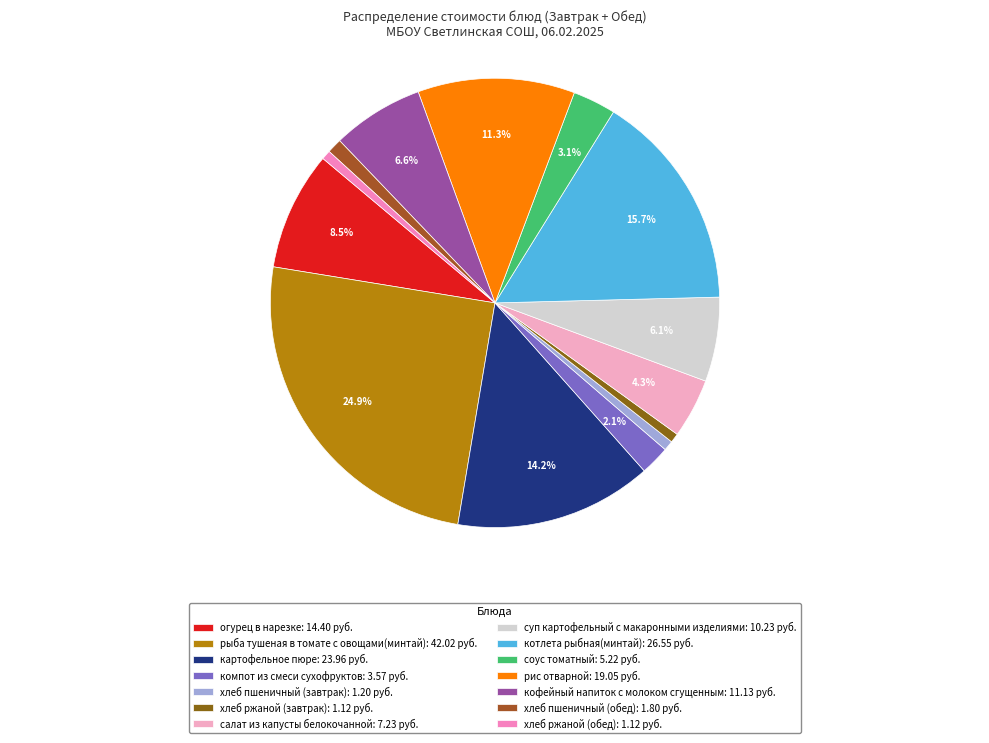

True or false: котлета рыбная(минтай) accounts for 16% of the total.

True